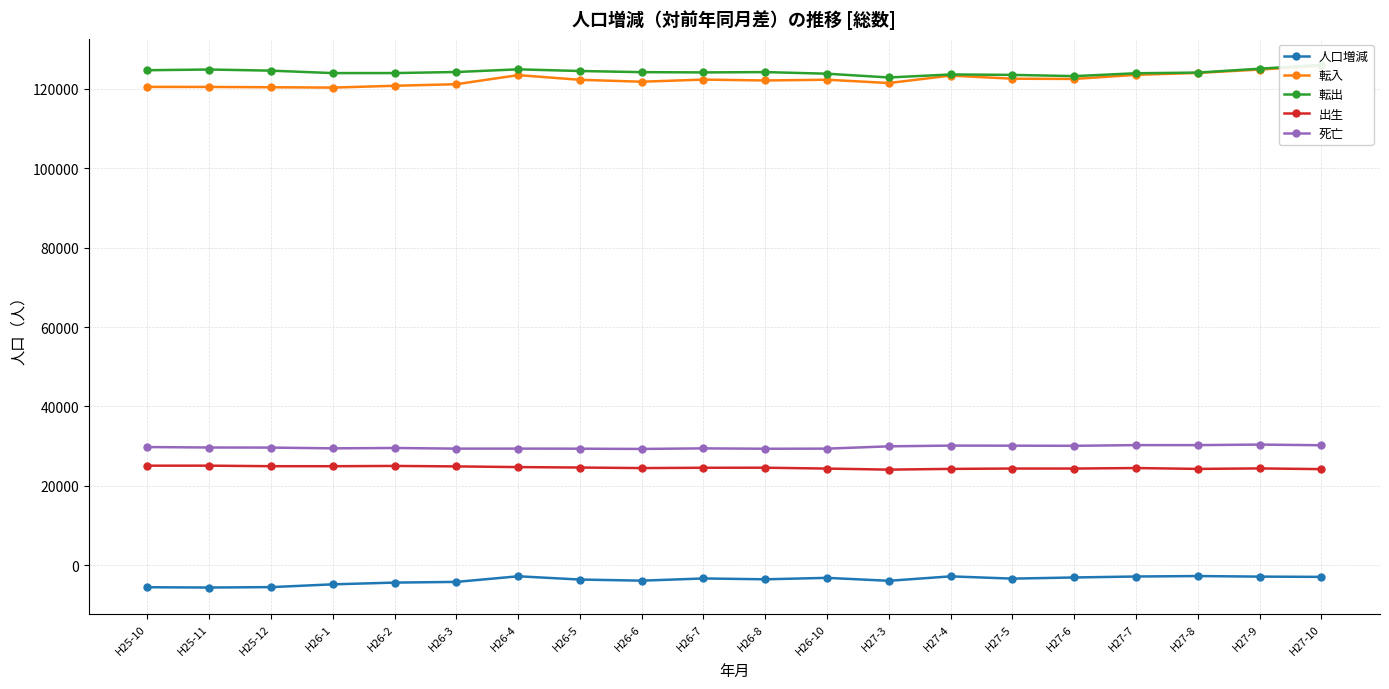

What is the difference between the 出生 values at H27-5 and H26-8?

207